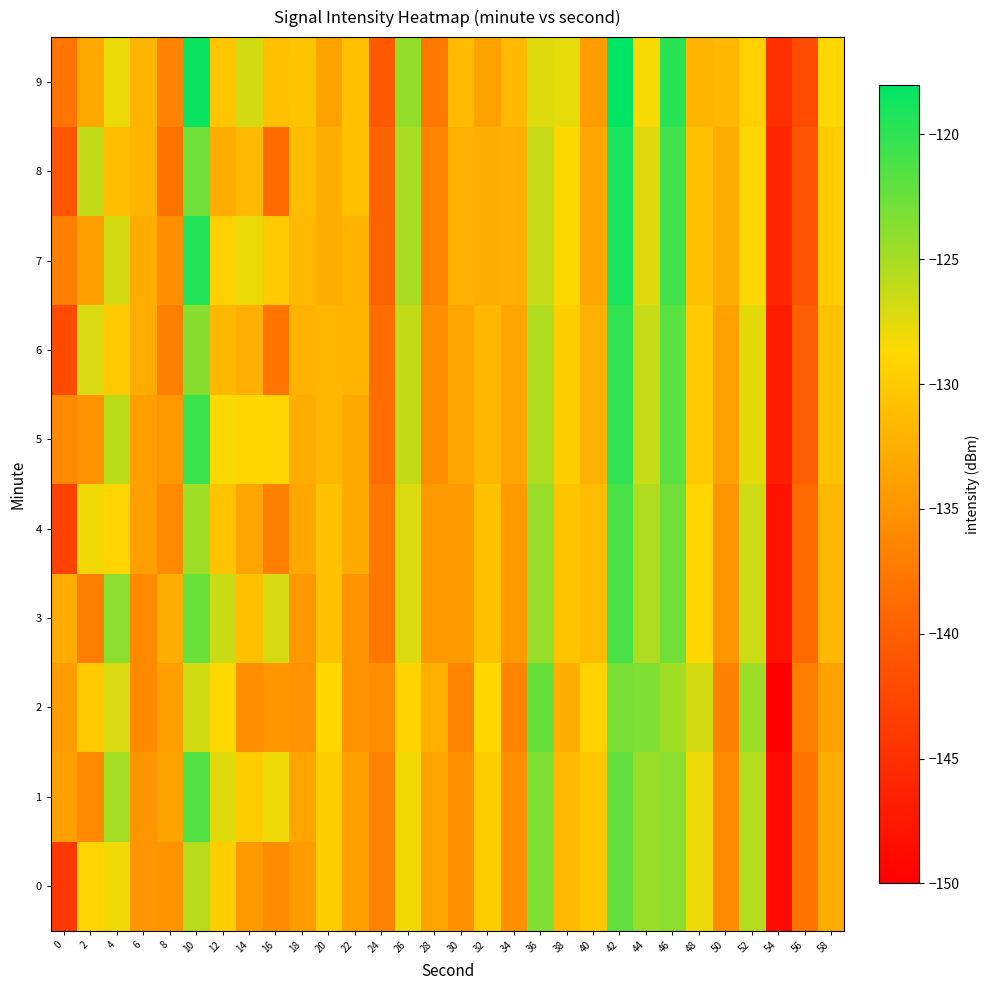

Which series has the largest range (max minus min)?

2